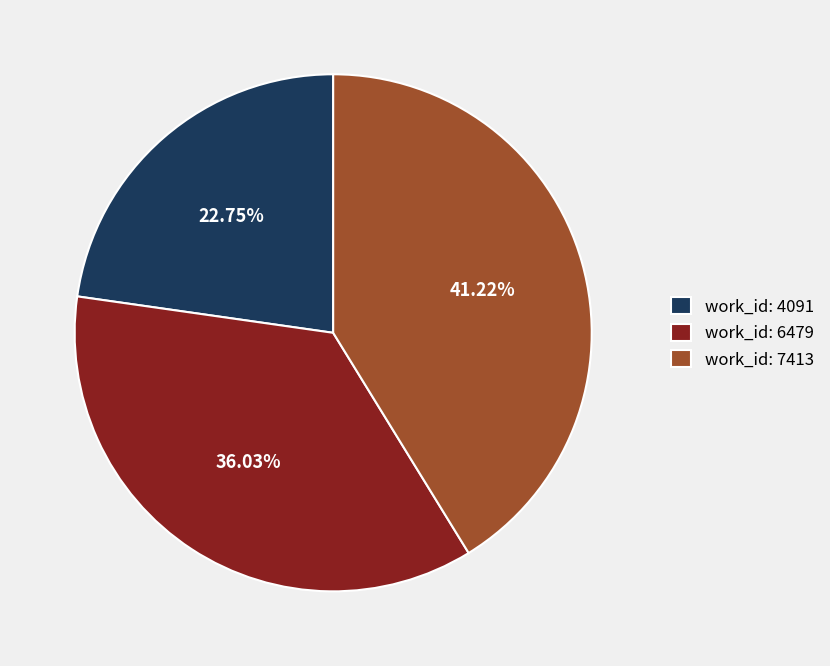

To the nearest percent, what is the average slice percentage?

33%